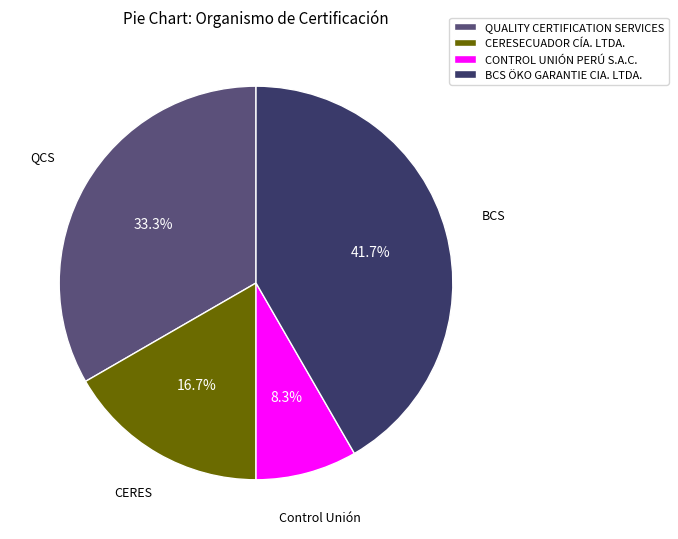

To the nearest percent, what portion does BCS ÖKO GARANTIE CIA. LTDA. represent?

42%